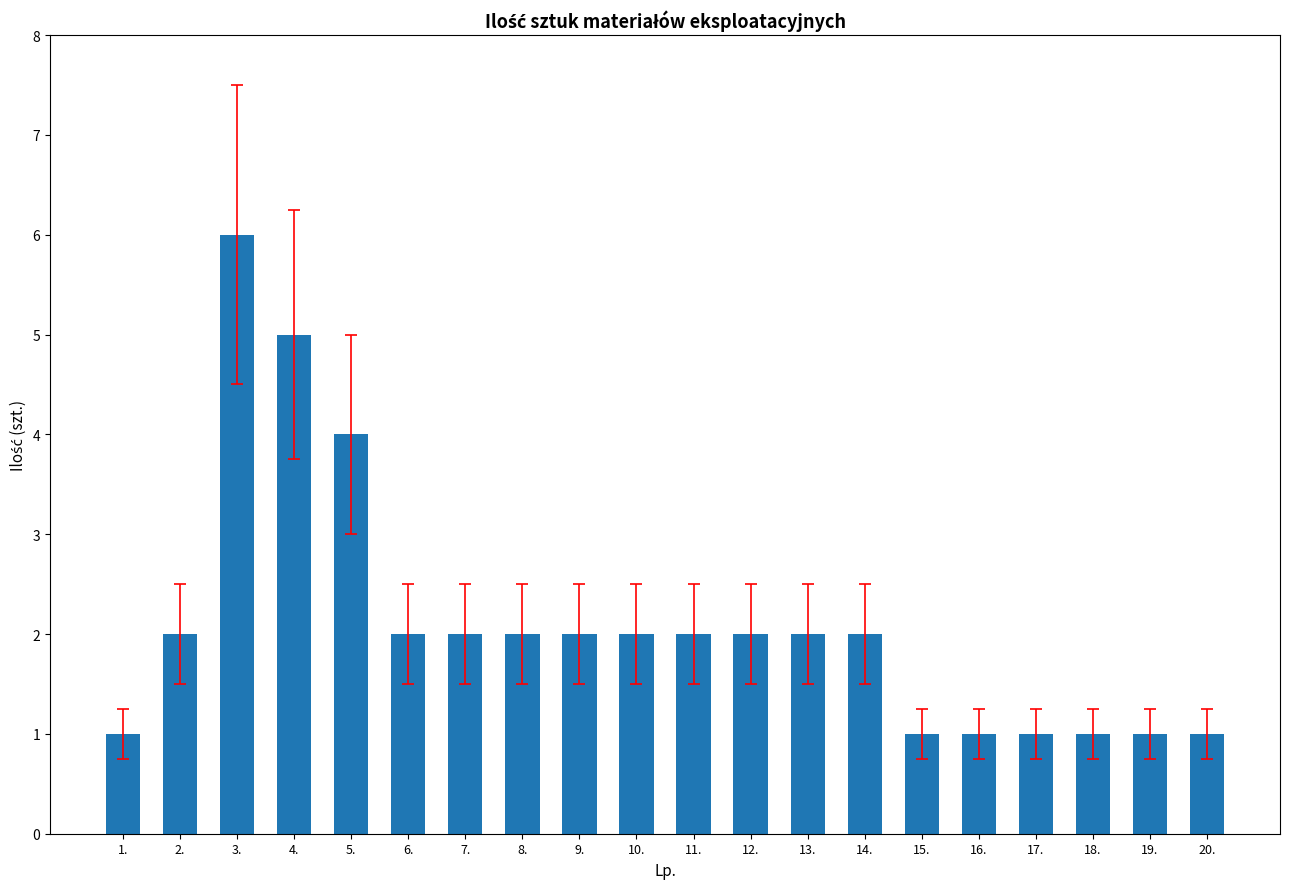

What is the difference between the second highest and second lowest values?

4